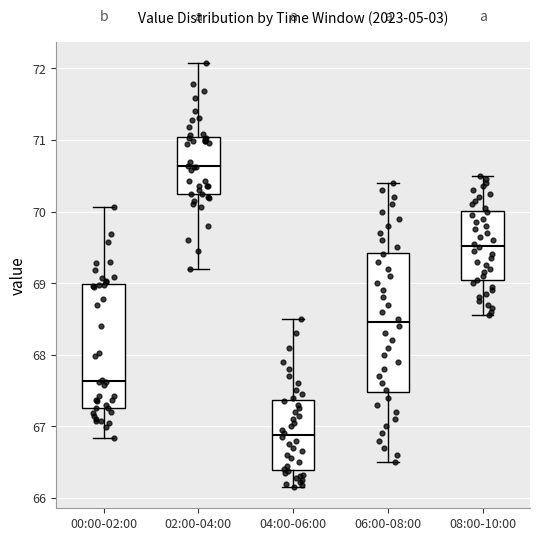

Reading left to right, transcribe this box plot: for each box, give where its median line is, the range the box spans, and where its two whiskers end, as read against the y-axis. The values are not printed on the chart, so give them approximately, as read against the axis.

00:00-02:00: median 67.6, box 67.3 to 69.0, whiskers 66.8 to 70.1
02:00-04:00: median 70.6, box 70.3 to 71.0, whiskers 69.2 to 72.1
04:00-06:00: median 66.9, box 66.4 to 67.4, whiskers 66.2 to 68.5
06:00-08:00: median 68.5, box 67.5 to 69.4, whiskers 66.5 to 70.4
08:00-10:00: median 69.5, box 69.0 to 70.0, whiskers 68.6 to 70.5